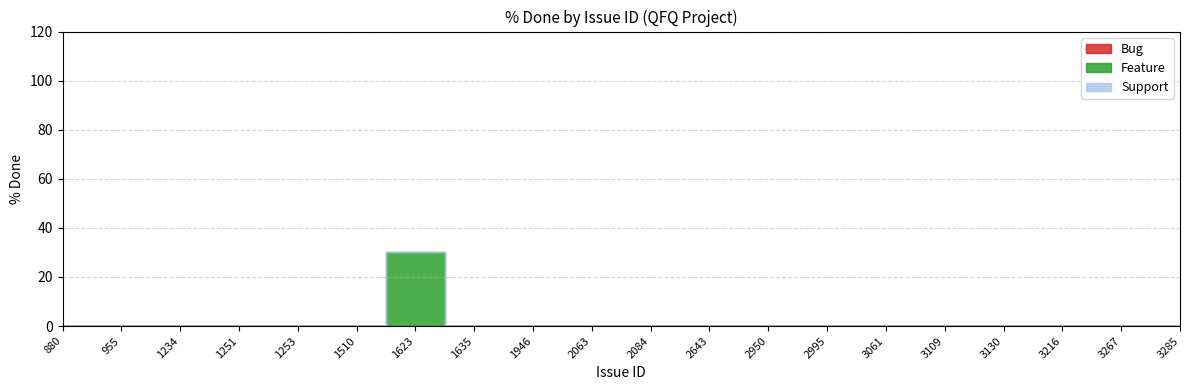

True or false: Bug and Support intersect in this chart.

False